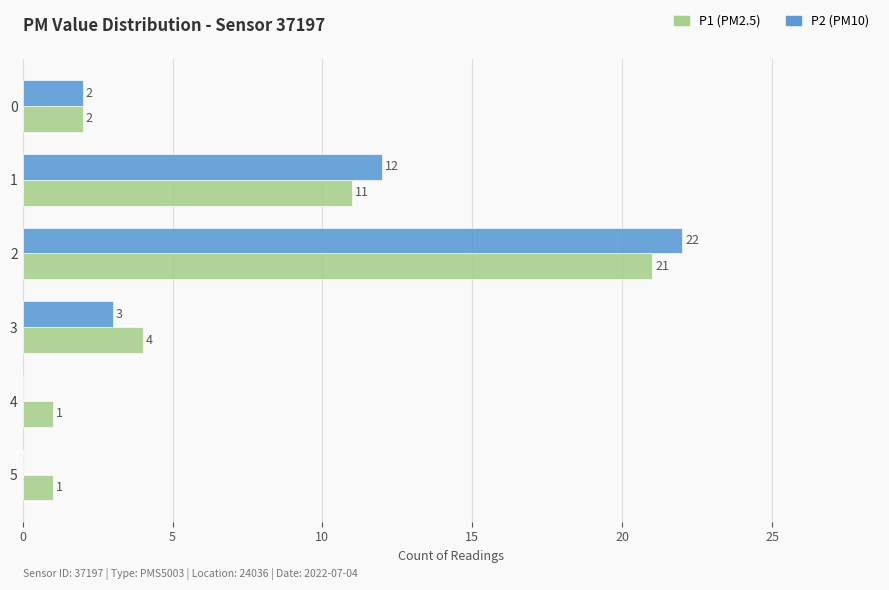

What is the total value across all series at 2?

43